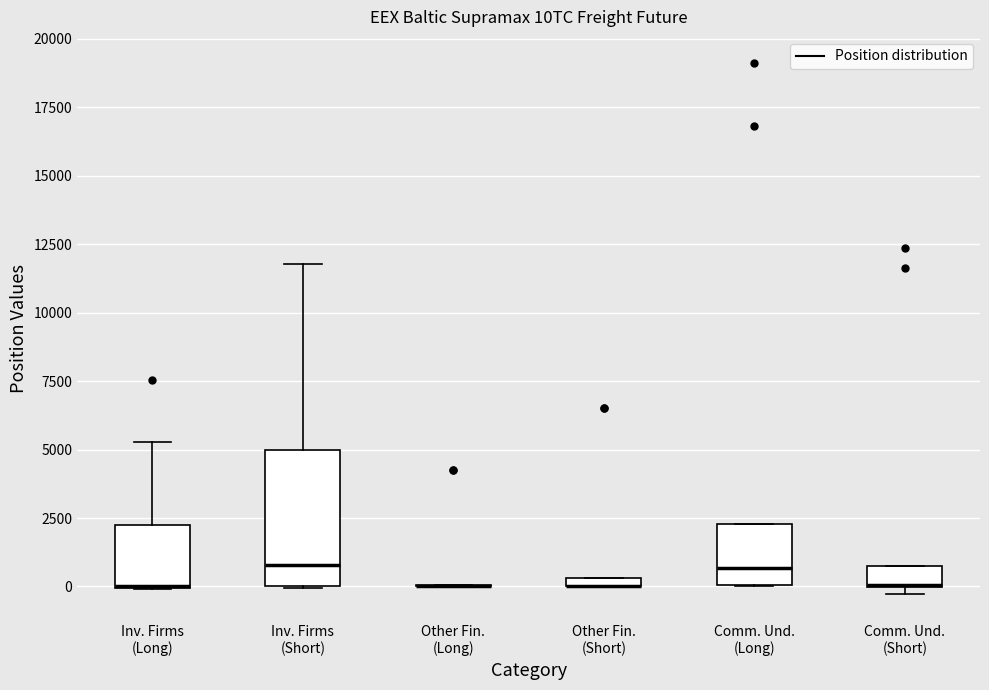

Where is the upper edge of the box for Other Fin. (Short) on the y-axis? The values are not printed on the chart, so give them approximately, as read against the axis.

500